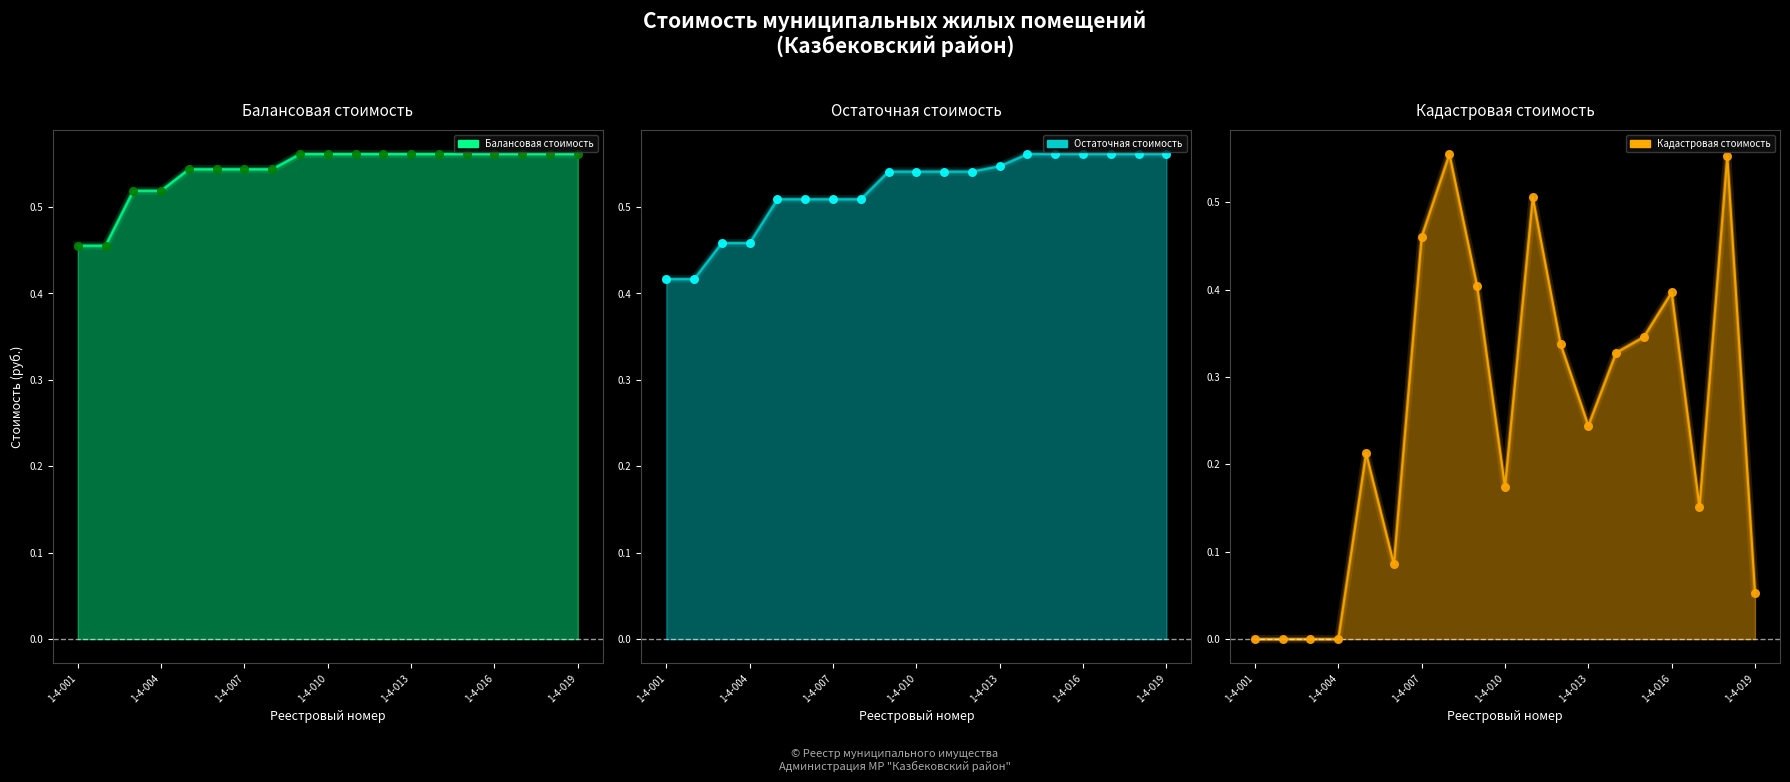

Is the value of Остаточная стоимость (точки) at 1-4-010 greater than the value of Балансовая стоимость (точки) at 1-4-016?

No